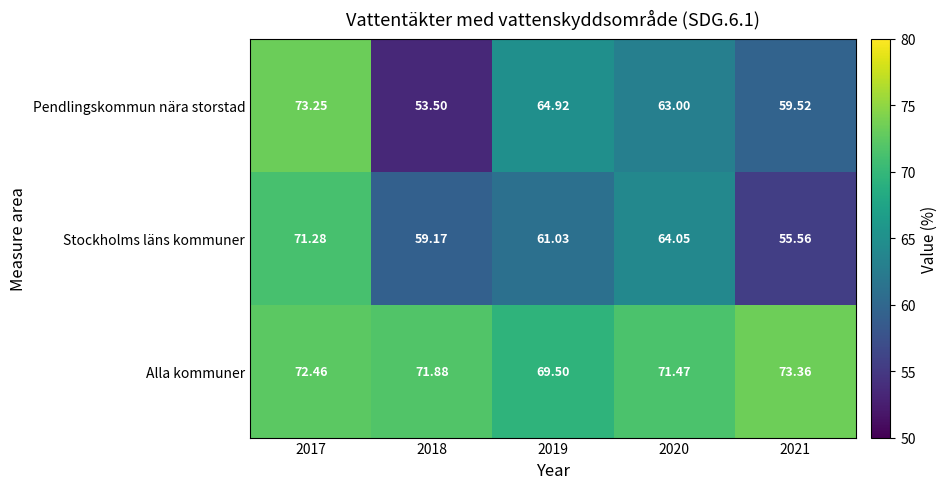

What is the spread (max minus min) of values at 2020?

8.5